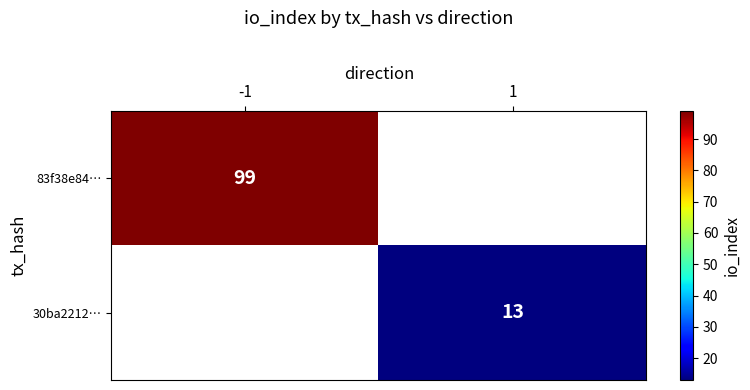

The value of 83f38e84… at -1 is 99. True or false?

True